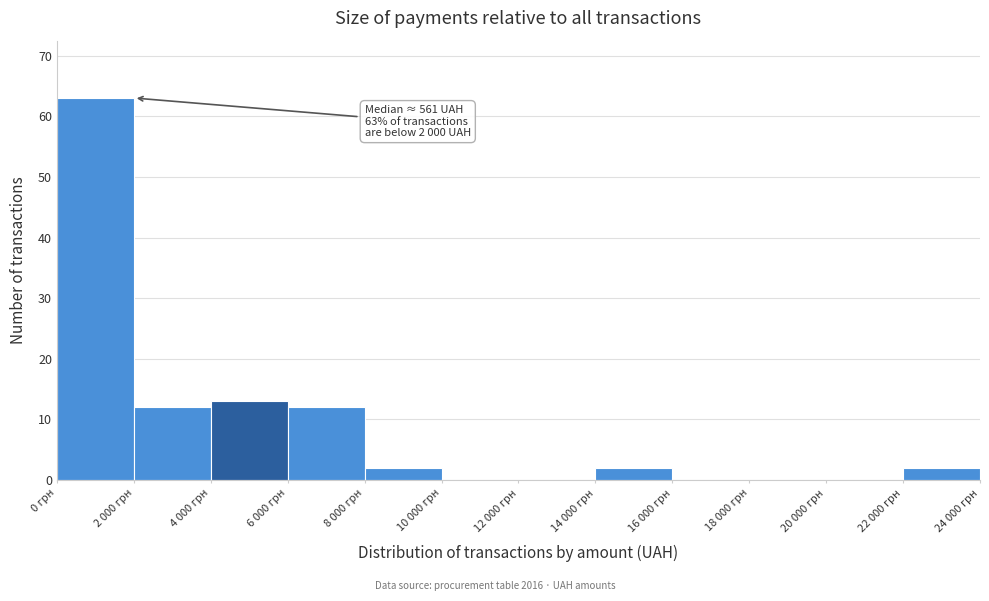

Reading right to left, list all the values displayed in this chart.

22 000 грн=2	20 000 грн=0	18 000 грн=0	16 000 грн=0	14 000 грн=2	12 000 грн=0	10 000 грн=0	8 000 грн=2	6 000 грн=12	4 000 грн=13	2 000 грн=12	0 грн=63